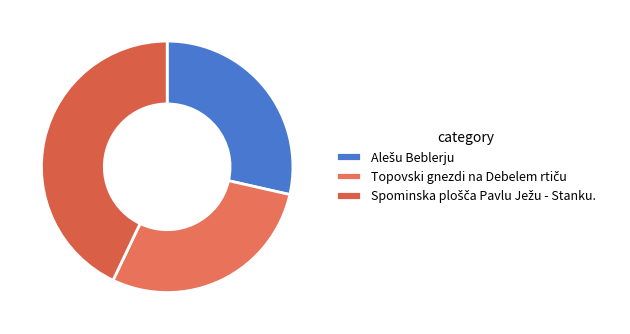

Count the number of slices in the pie.

3